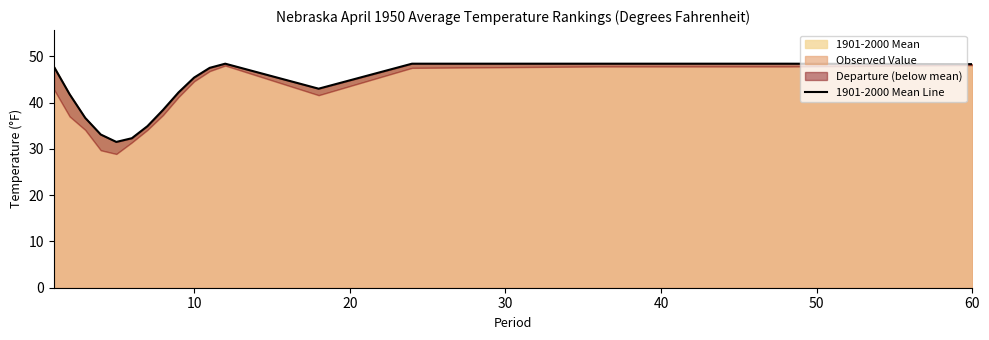

What is the maximum value for 1901-2000 Mean?

48.4